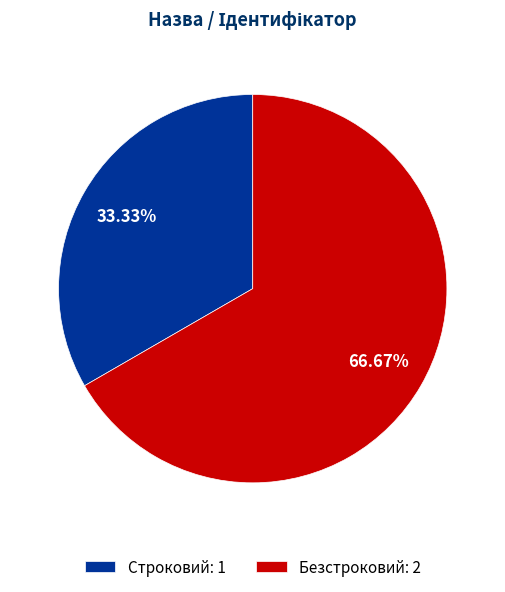

Is it true that Строковий is 33% of the pie?

True